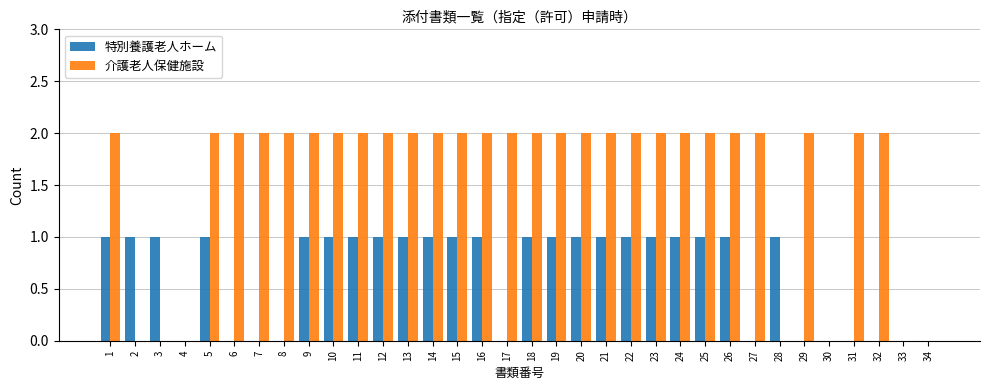

Count the number of data series in this chart.

2